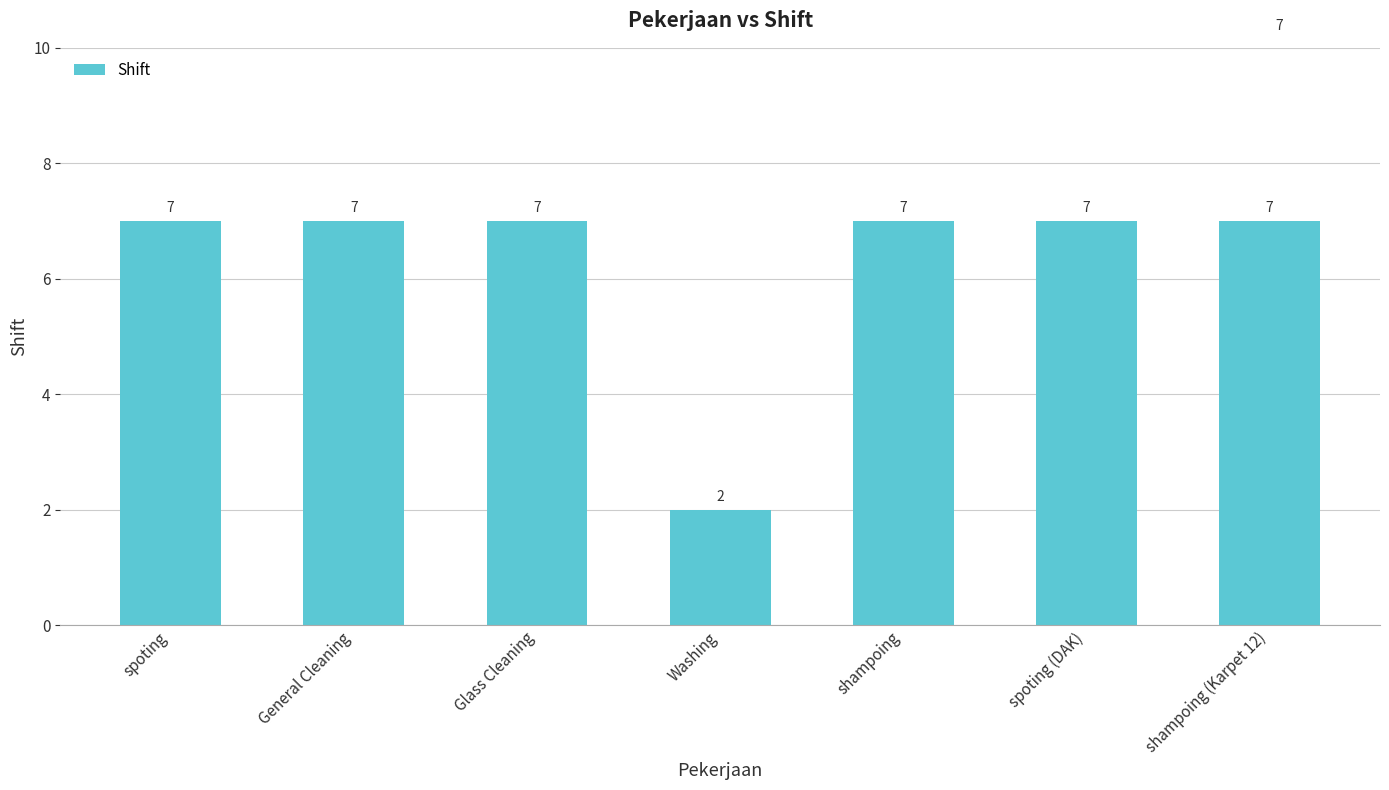

Count the number of categories in the chart.

7